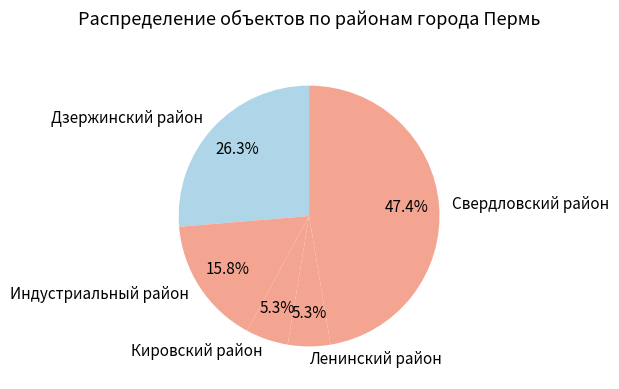

True or false: Дзержинский район accounts for 16% of the total.

False